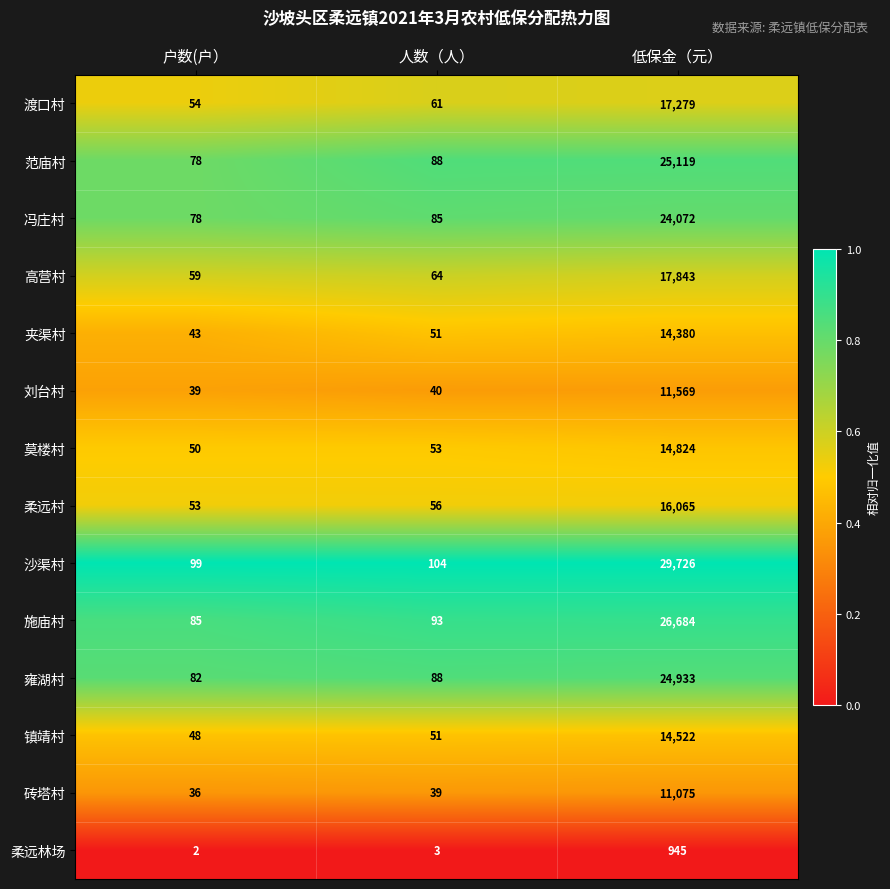

The value of 沙渠村 at 户数(户） is 99. True or false?

True